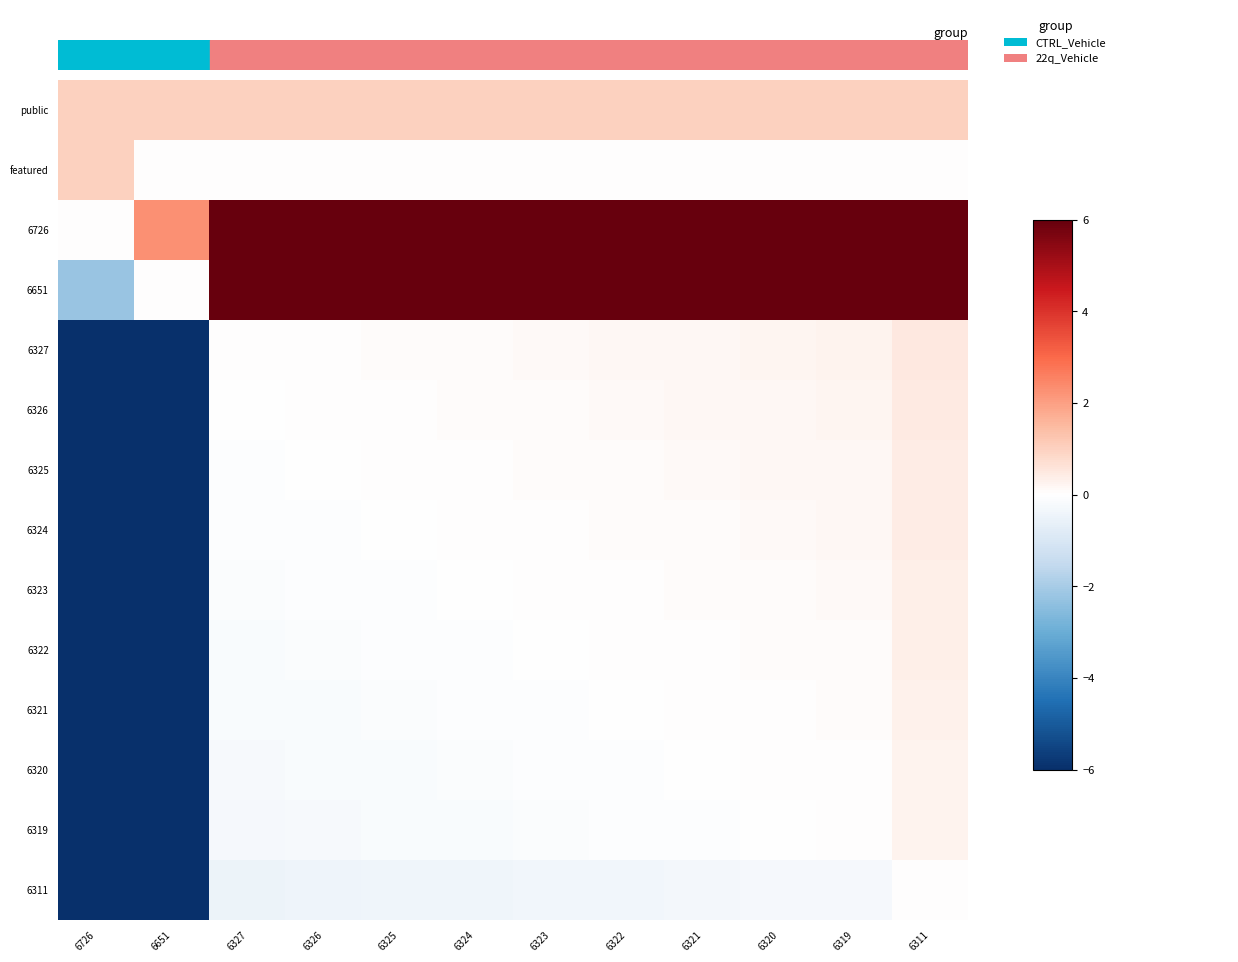

Reading right to left, extract all data points from this chart.

public: 6311=1.0	6319=1.0	6320=1.0	6321=1.0	6322=1.0	6323=1.0	6324=1.0	6325=1.0	6326=1.0	6327=1.0	6651=1.0	6726=1.0
featured: 6311=0.0	6319=0.0	6320=0.0	6321=0.0	6322=0.0	6323=0.0	6324=0.0	6325=0.0	6326=0.0	6327=0.0	6651=0.0	6726=1.0
6726: 6311=12.5	6319=12.2	6320=12.2	6321=12.1	6322=12.1	6323=12.1	6324=12.1	6325=12.0	6326=12.0	6327=12.0	6651=2.2	6726=0.0
6651: 6311=10.2	6319=10.0	6320=9.9	6321=9.9	6322=9.9	6323=9.8	6324=9.8	6325=9.8	6326=9.8	6327=9.7	6651=0.0	6726=-2.2
6327: 6311=0.5	6319=0.2	6320=0.2	6321=0.2	6322=0.2	6323=0.1	6324=0.1	6325=0.1	6326=0.0	6327=0.0	6651=-9.7	6726=-12.0
6326: 6311=0.4	6319=0.2	6320=0.2	6321=0.2	6322=0.1	6323=0.1	6324=0.1	6325=0.0	6326=0.0	6327=-0.0	6651=-9.8	6726=-12.0
6325: 6311=0.4	6319=0.2	6320=0.2	6321=0.1	6322=0.1	6323=0.1	6324=0.0	6325=0.0	6326=-0.0	6327=-0.1	6651=-9.8	6726=-12.0
6324: 6311=0.4	6319=0.2	6320=0.1	6321=0.1	6322=0.1	6323=0.0	6324=0.0	6325=-0.0	6326=-0.1	6327=-0.1	6651=-9.8	6726=-12.1
6323: 6311=0.4	6319=0.1	6320=0.1	6321=0.1	6322=0.0	6323=0.0	6324=-0.0	6325=-0.1	6326=-0.1	6327=-0.1	6651=-9.8	6726=-12.1
6322: 6311=0.3	6319=0.1	6320=0.1	6321=0.0	6322=0.0	6323=-0.0	6324=-0.1	6325=-0.1	6326=-0.1	6327=-0.2	6651=-9.9	6726=-12.1
6321: 6311=0.3	6319=0.1	6320=0.0	6321=0.0	6322=-0.0	6323=-0.1	6324=-0.1	6325=-0.1	6326=-0.2	6327=-0.2	6651=-9.9	6726=-12.1
6320: 6311=0.3	6319=0.0	6320=0.0	6321=-0.0	6322=-0.1	6323=-0.1	6324=-0.1	6325=-0.2	6326=-0.2	6327=-0.2	6651=-9.9	6726=-12.2
6319: 6311=0.2	6319=0.0	6320=-0.0	6321=-0.1	6322=-0.1	6323=-0.1	6324=-0.2	6325=-0.2	6326=-0.2	6327=-0.2	6651=-10.0	6726=-12.2
6311: 6311=0.0	6319=-0.2	6320=-0.3	6321=-0.3	6322=-0.3	6323=-0.4	6324=-0.4	6325=-0.4	6326=-0.4	6327=-0.5	6651=-10.2	6726=-12.5